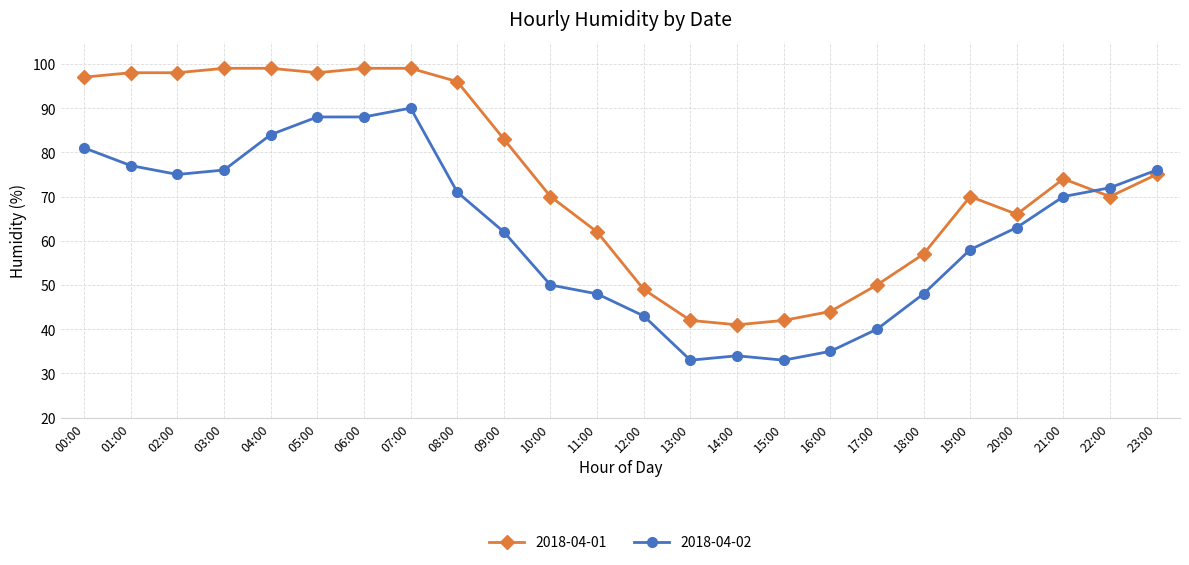

Which series has the largest total across all categories?

2018-04-01